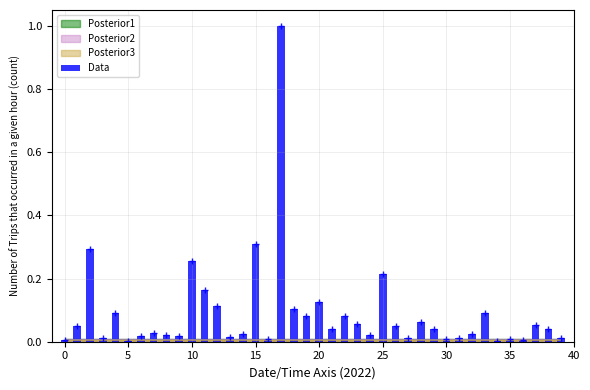

What is the average value?

0.1